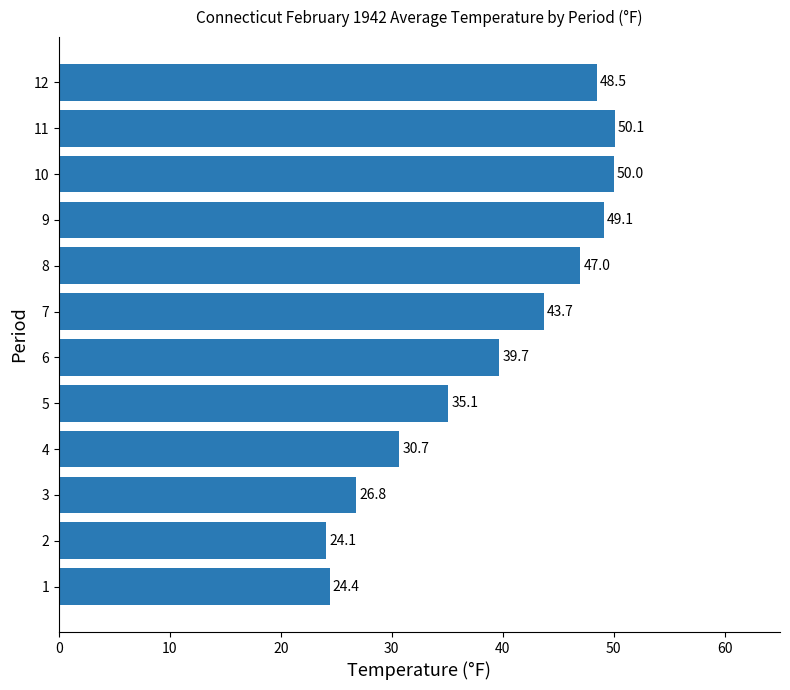

Reading bottom to top, transcribe all the data shown in this chart.

24.4	24.1	26.8	30.7	35.1	39.7	43.7	47.0	49.1	50.0	50.1	48.5